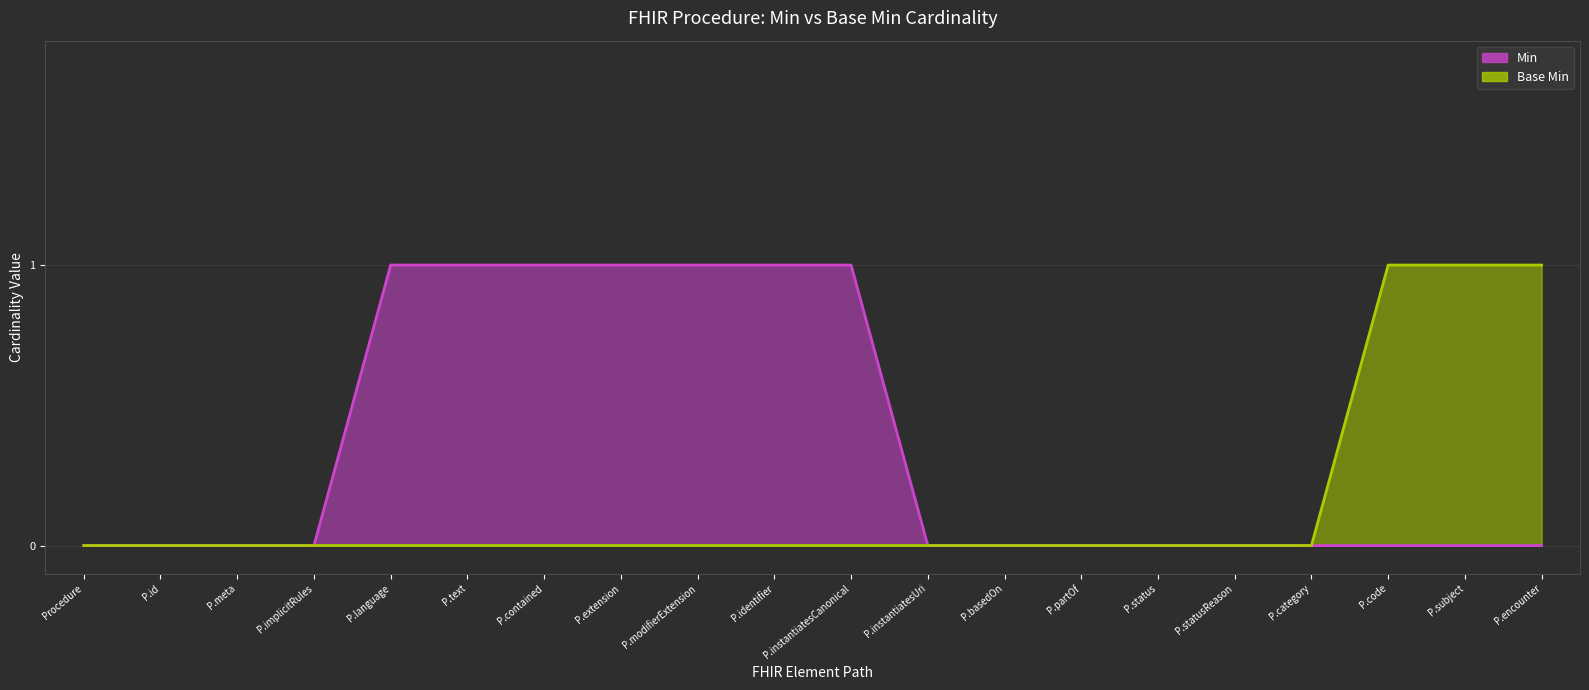

What are all the series names shown in the legend?

Min, Base Min